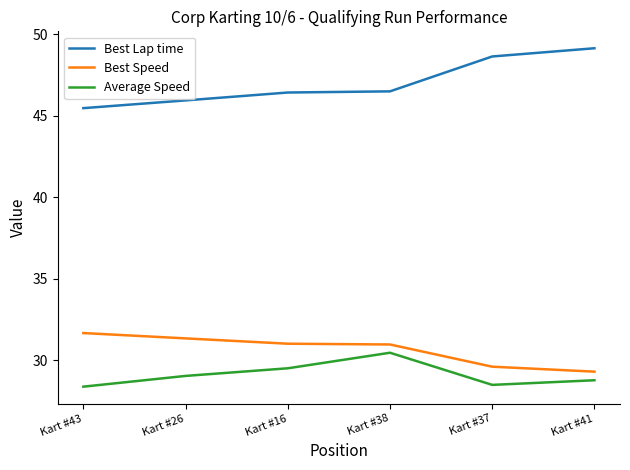

How many Best Lap time values are between 45 and 48?

4